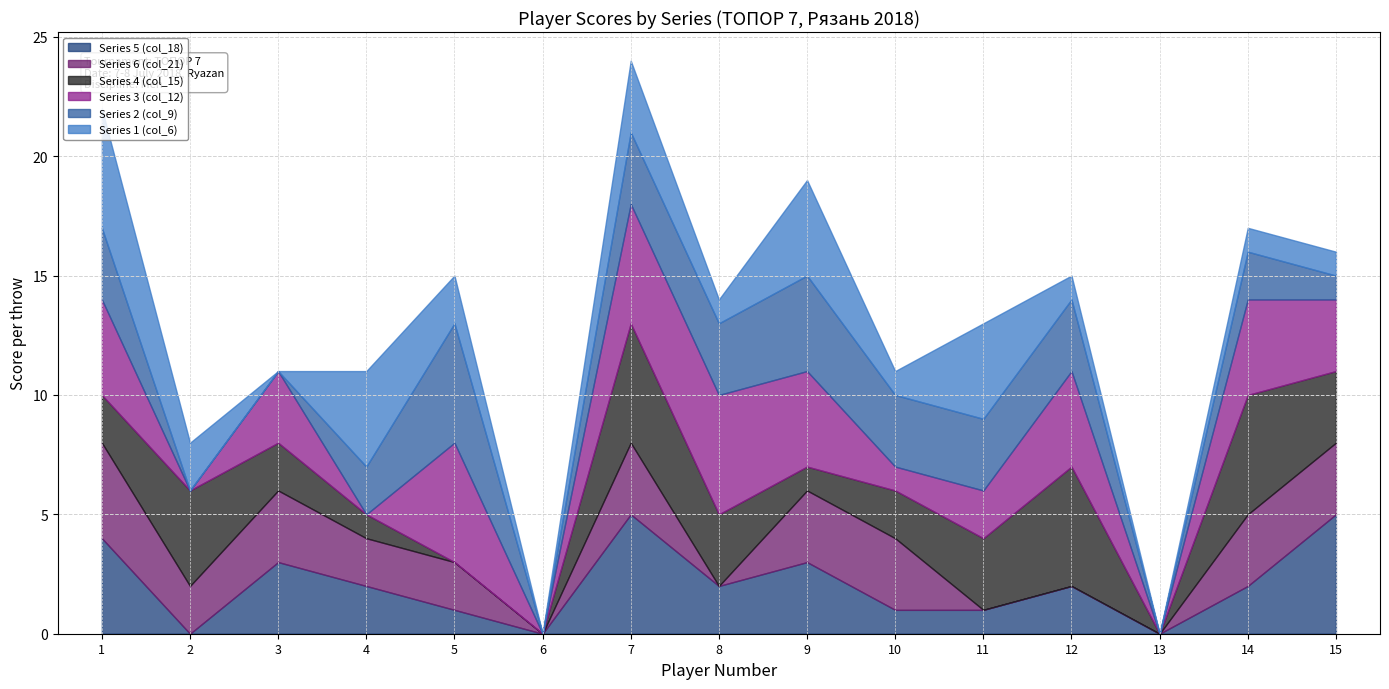

Reading left to right, what are all the values shown in this chart?

Series 5 (col_18): 4	0	3	2	1	0	5	2	3	1	1	2	0	2	5
Series 6 (col_21): 4	2	3	2	2	0	3	0	3	3	0	0	0	3	3
Series 4 (col_15): 2	4	2	1	0	0	5	3	1	2	3	5	0	5	3
Series 3 (col_12): 4	0	3	0	5	0	5	5	4	1	2	4	0	4	3
Series 2 (col_9): 3	0	0	2	5	0	3	3	4	3	3	3	0	2	1
Series 1 (col_6): 5	2	0	4	2	0	3	1	4	1	4	1	0	1	1